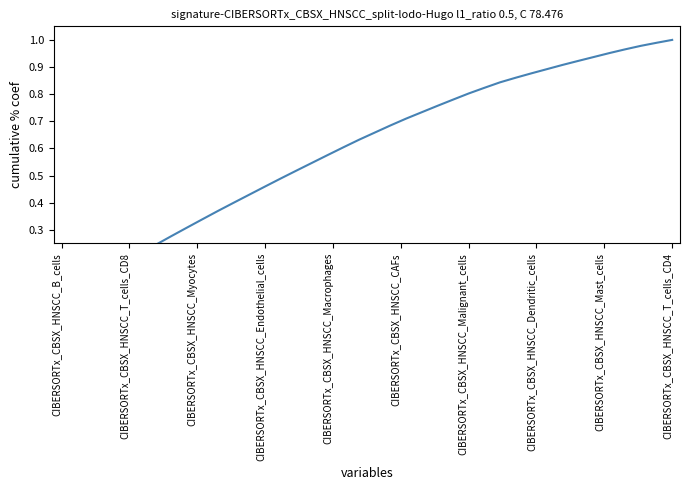

What position from the right is 34?

6